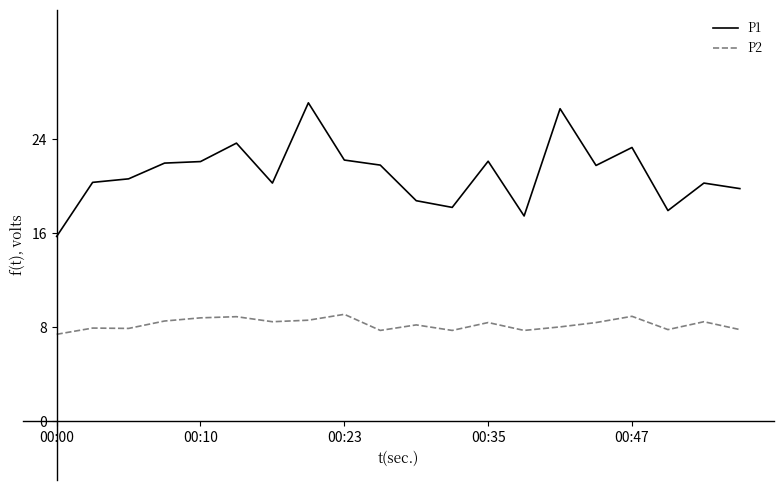

Rank the series by their maximum value, from lowest to highest.

P2, P1